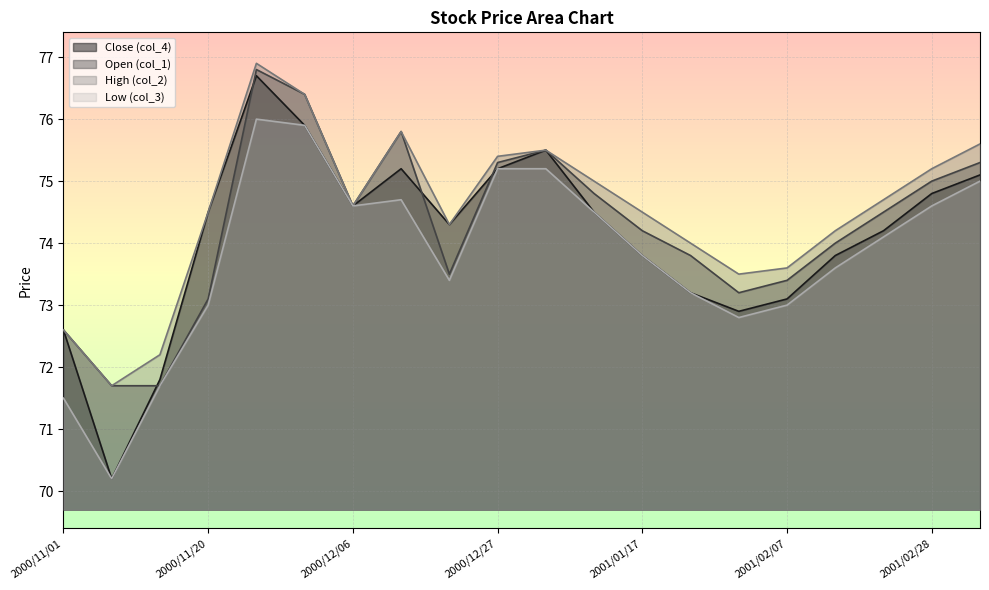

At which category does col_4 reach its first local valley?

2000/11/06